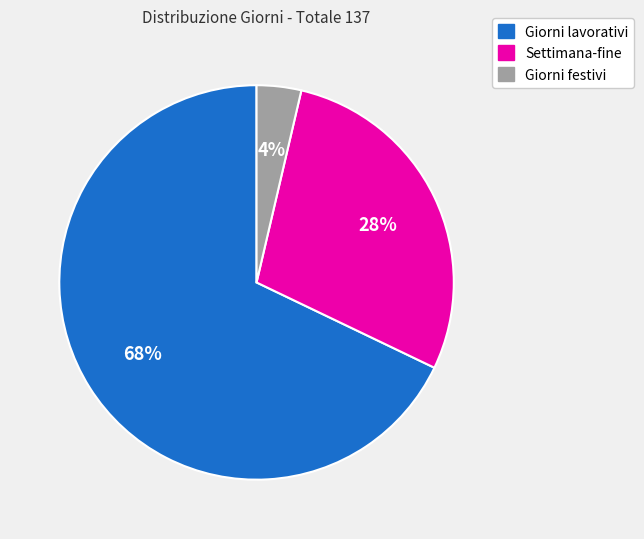

To the nearest percent, what percentage of the pie is Giorni lavorativi?

68%